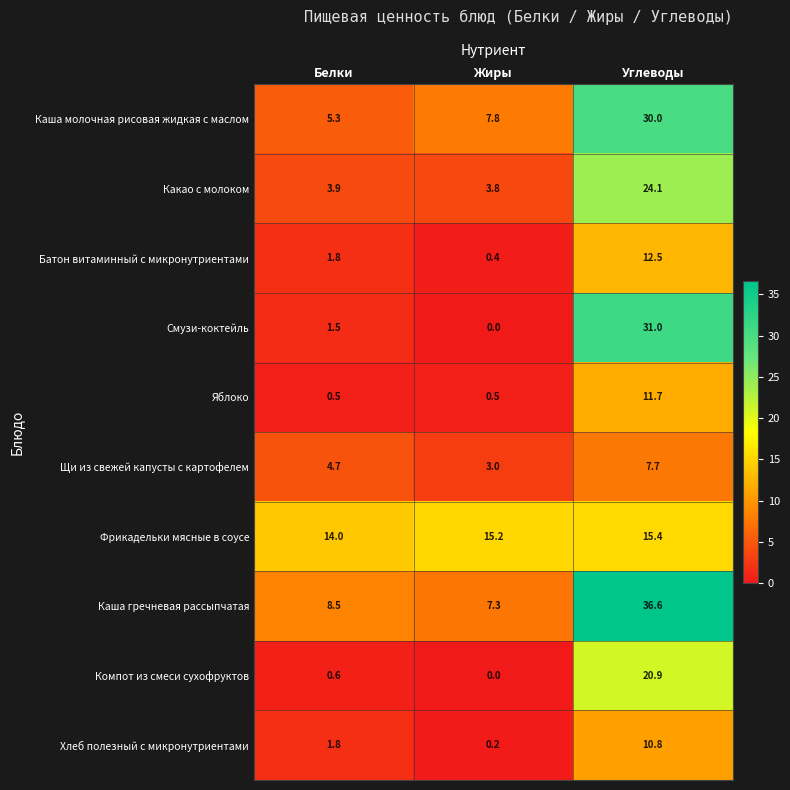

What is the difference between the Каша гречневая рассыпчатая values at Белки and Жиры?

1.2